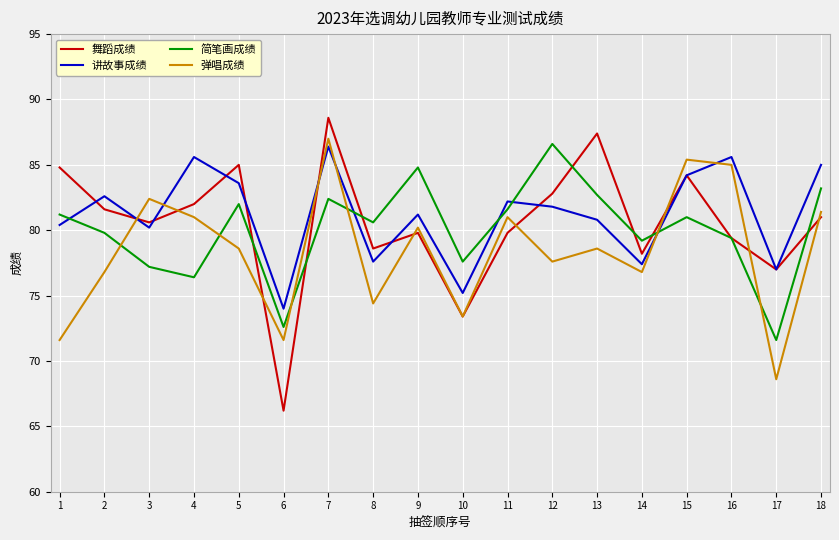

True or false: 弹唱成绩 and 舞蹈成绩 cross at least once.

True